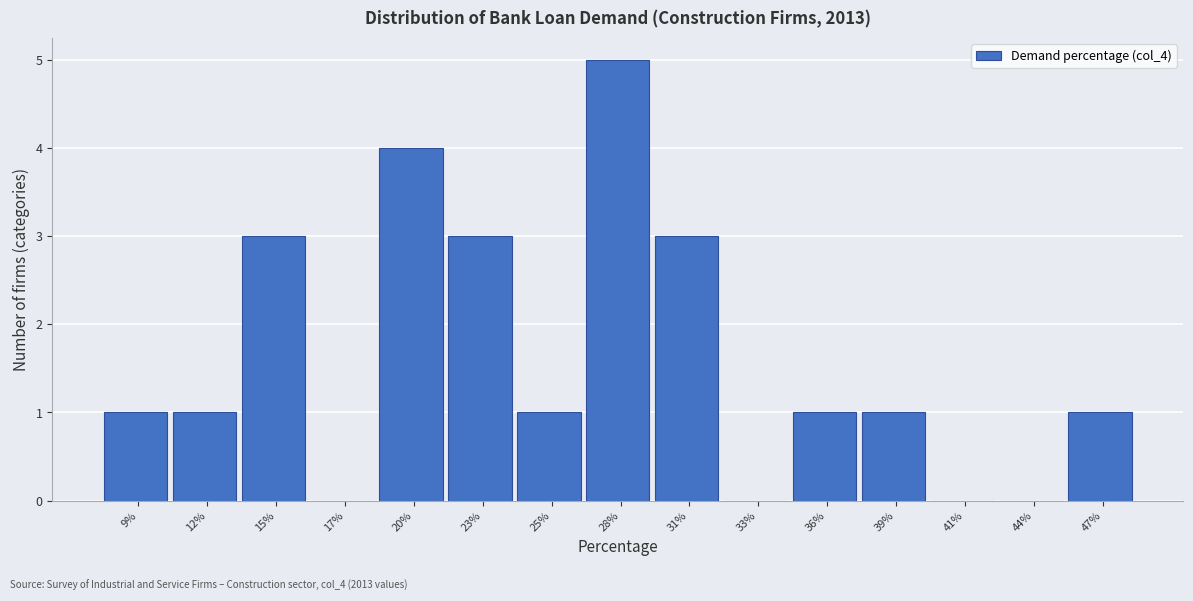

Reading left to right, extract all data points from this chart.

9%=1	12%=1	15%=3	17%=0	20%=4	23%=3	25%=1	28%=5	31%=3	33%=0	36%=1	39%=1	41%=0	44%=0	47%=1